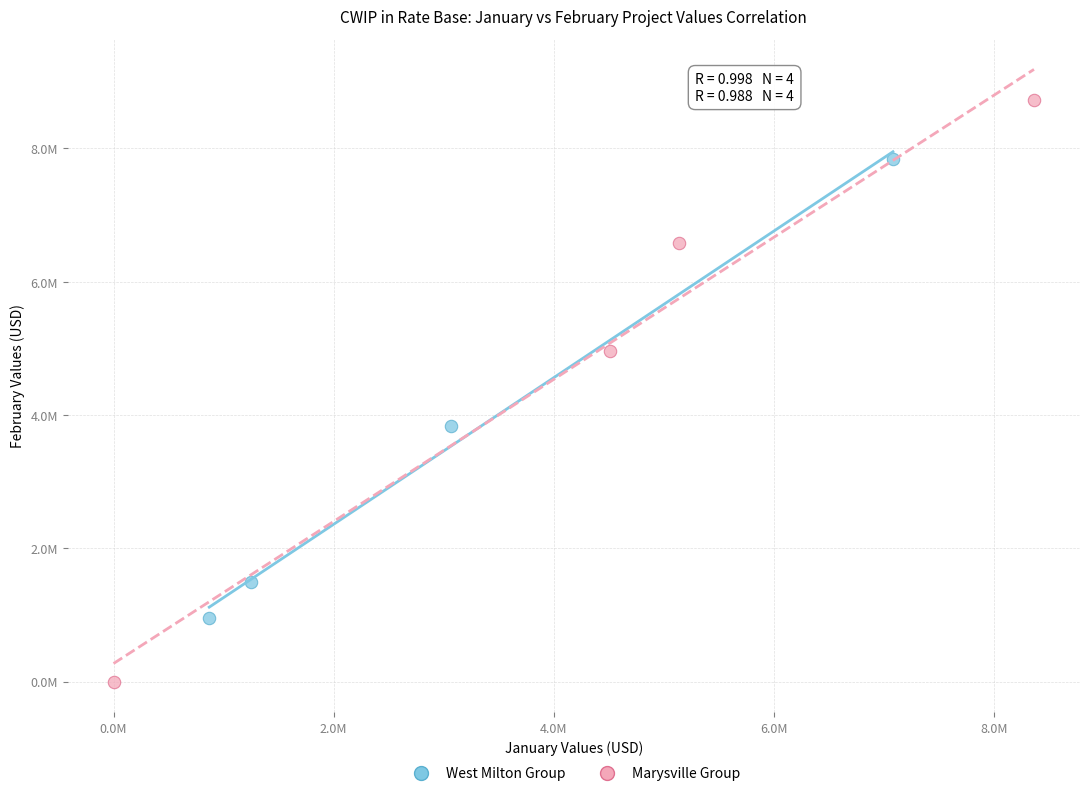

Which series reaches the maximum Y coordinate?

Marysville Group